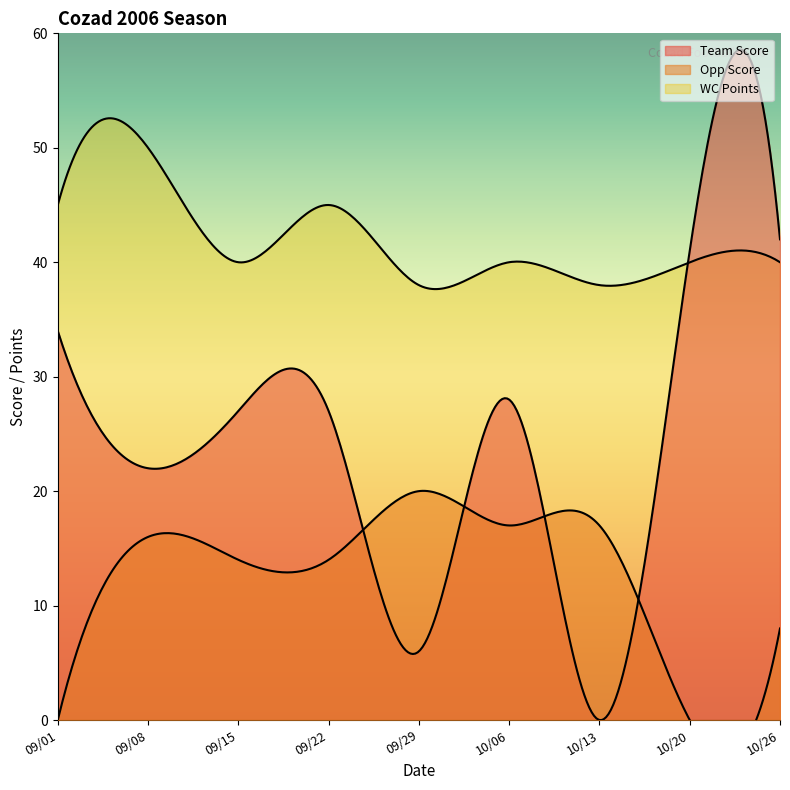

What position from the left is 10/26?

9